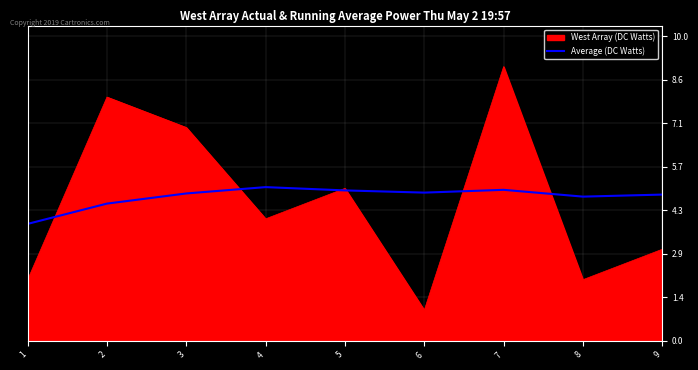

The West Array (DC Watts) series shows 2.0 at 8. True or false?

True